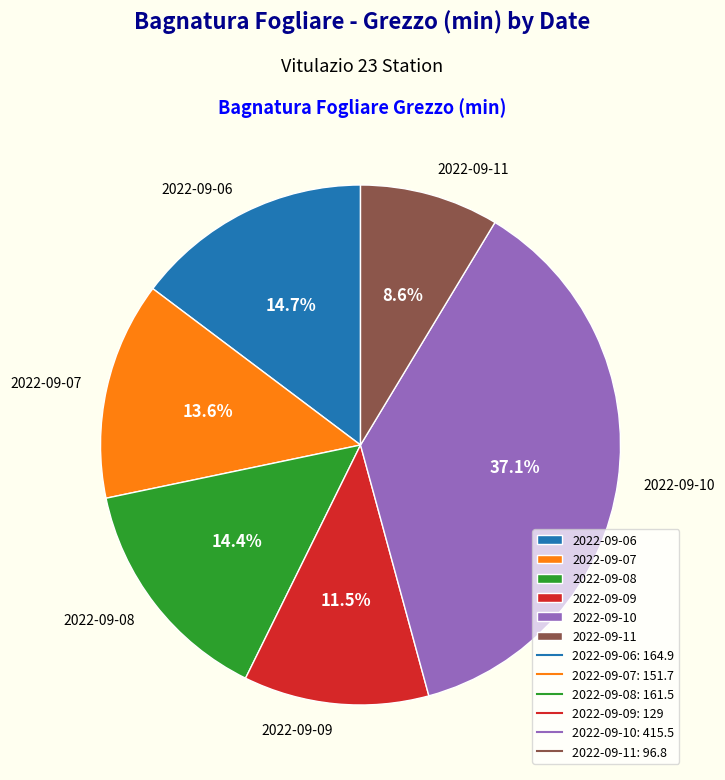

How much of the chart is everything except 2022-09-07?

86.4%